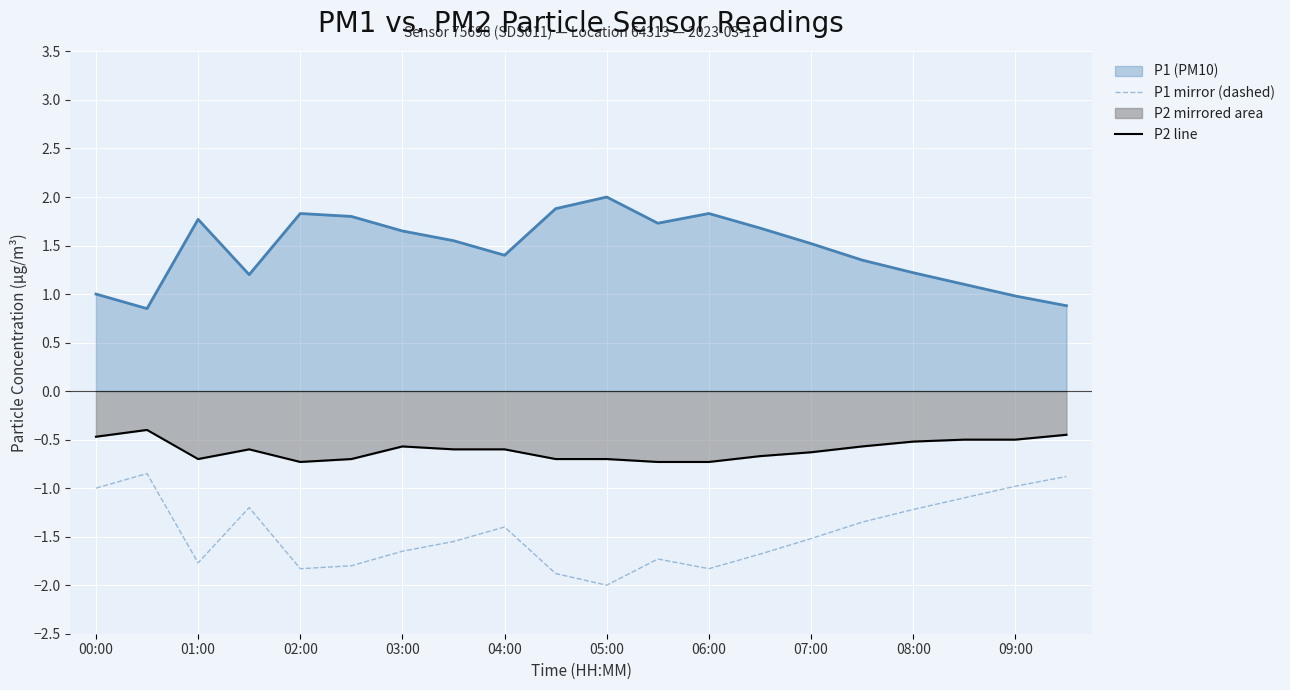

Rank the series at 07:00 from highest to lowest value.

P1 line, P2 line, P1 mirror